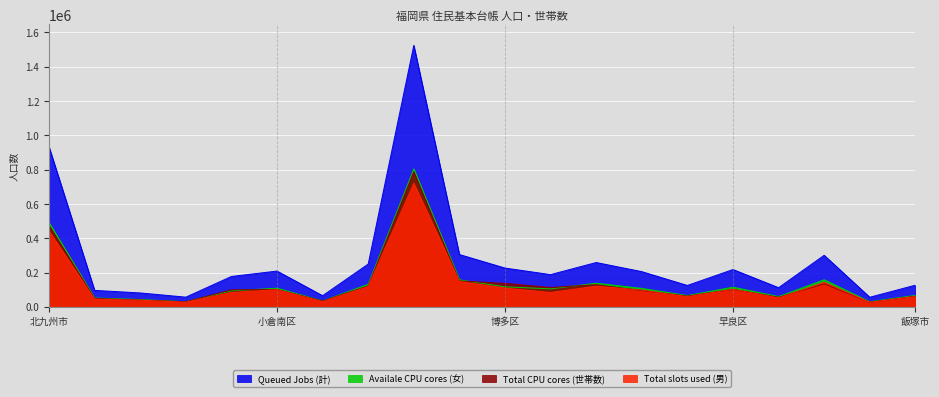

Which series changed the most between 八幡東区 and 大牟田市?

Queued Jobs (計)